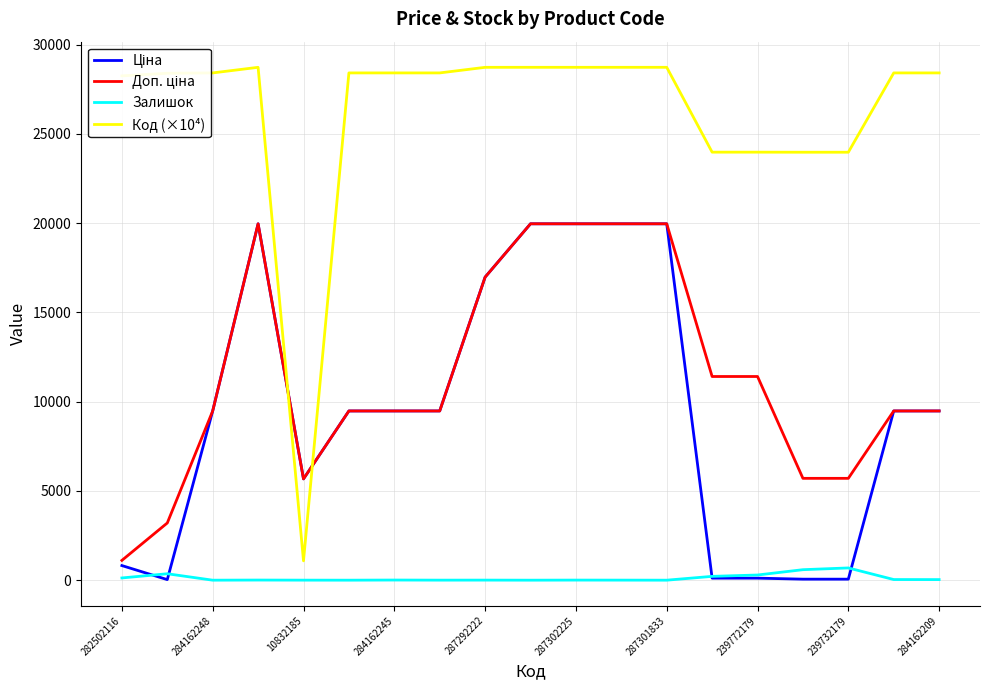

What is the maximum value for Код (×10⁴)?

28730.2